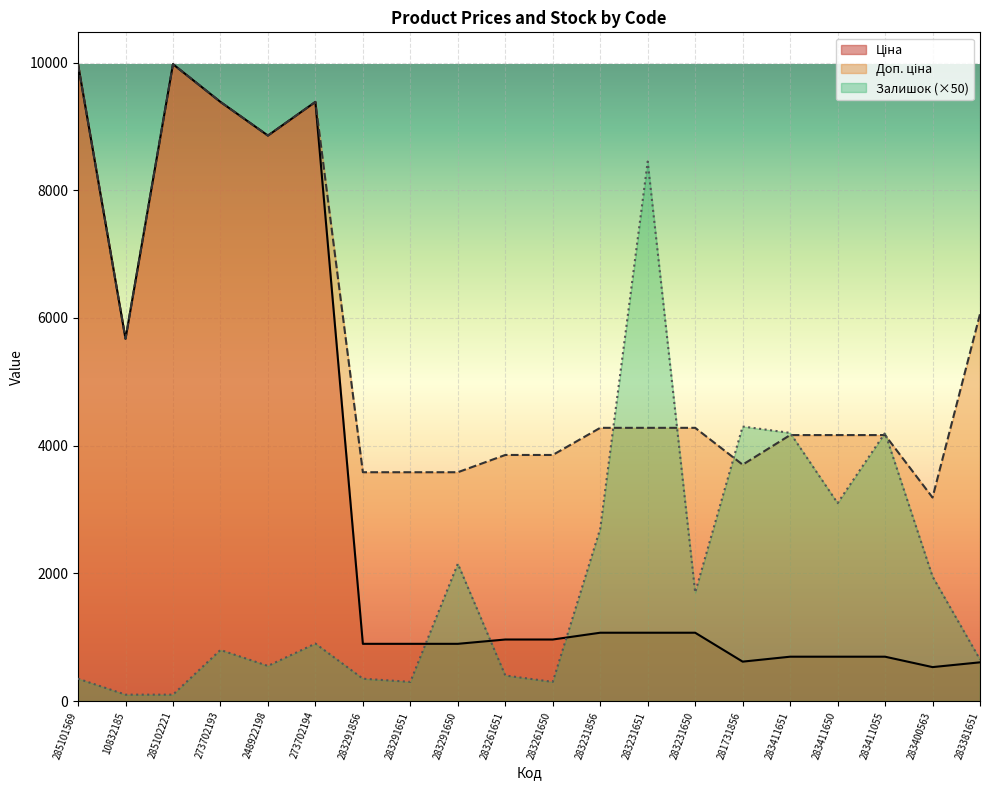

What is the maximum value for Доп. ціна?

9975.0